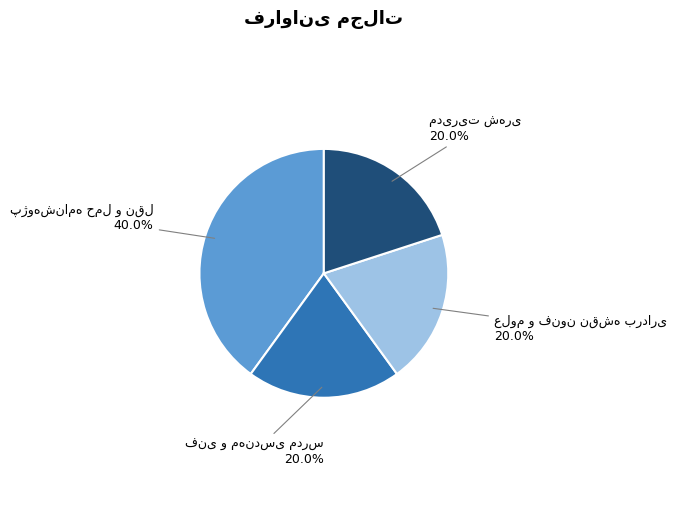

Does any single category account for the majority?

No